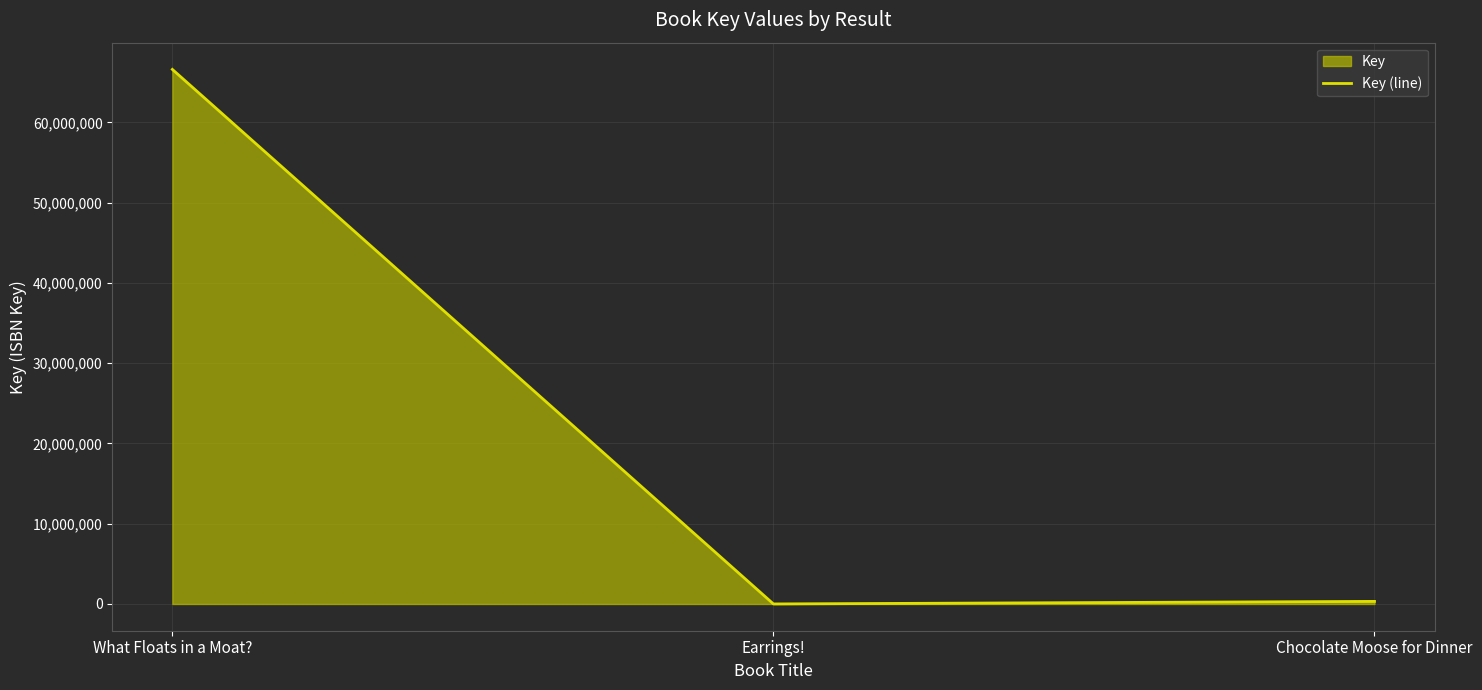

What is the difference between the maximum and minimum values?

66587206